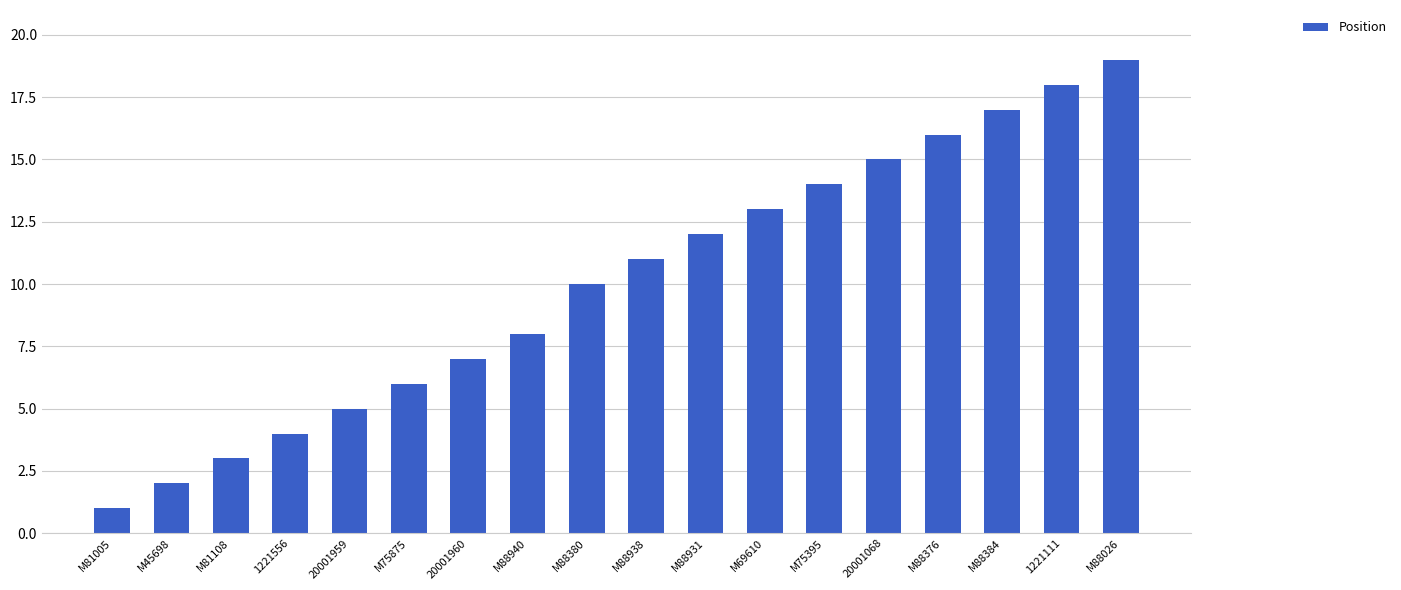

What is the average value?

10